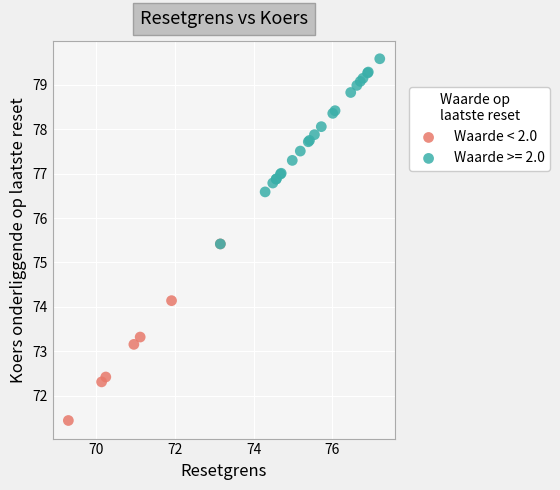

Which series reaches the maximum Y coordinate?

Waarde >= 2.0